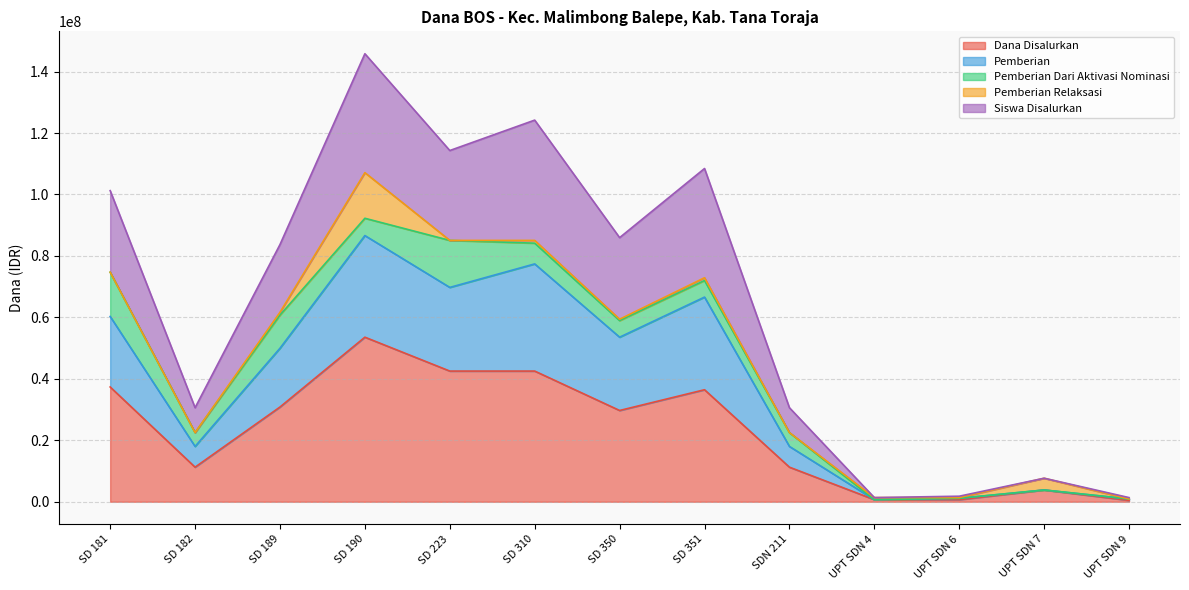

How many data points does each series have?

13